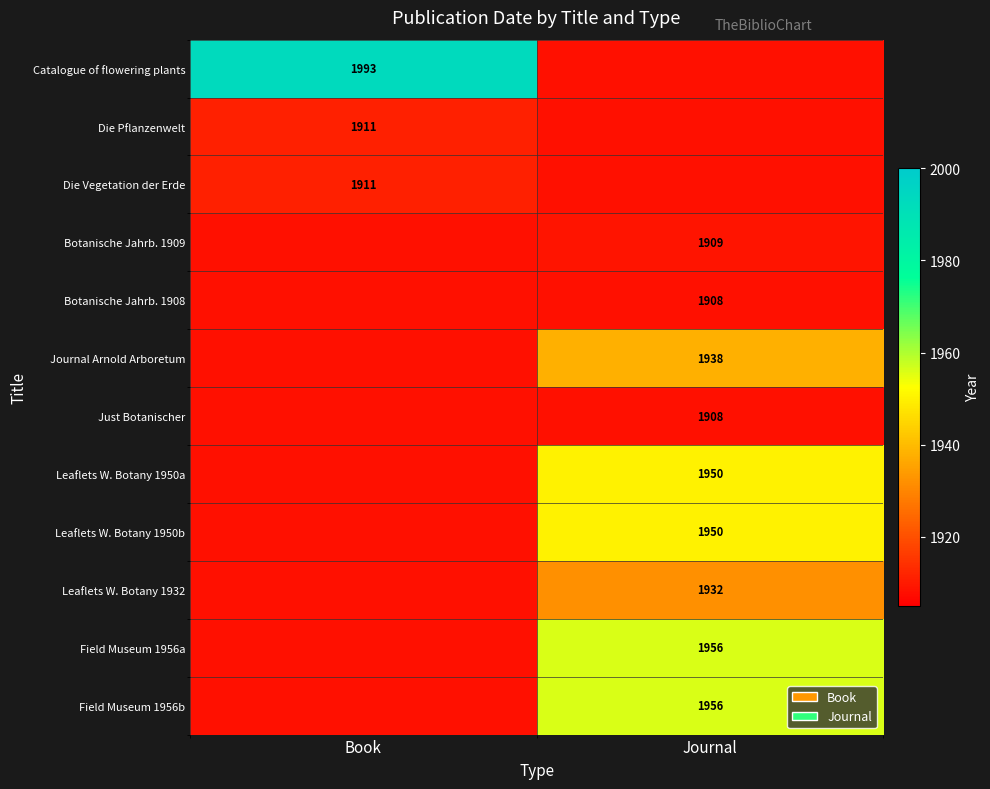

True or false: Just Botanischer has a value of 1908 at Journal.

True